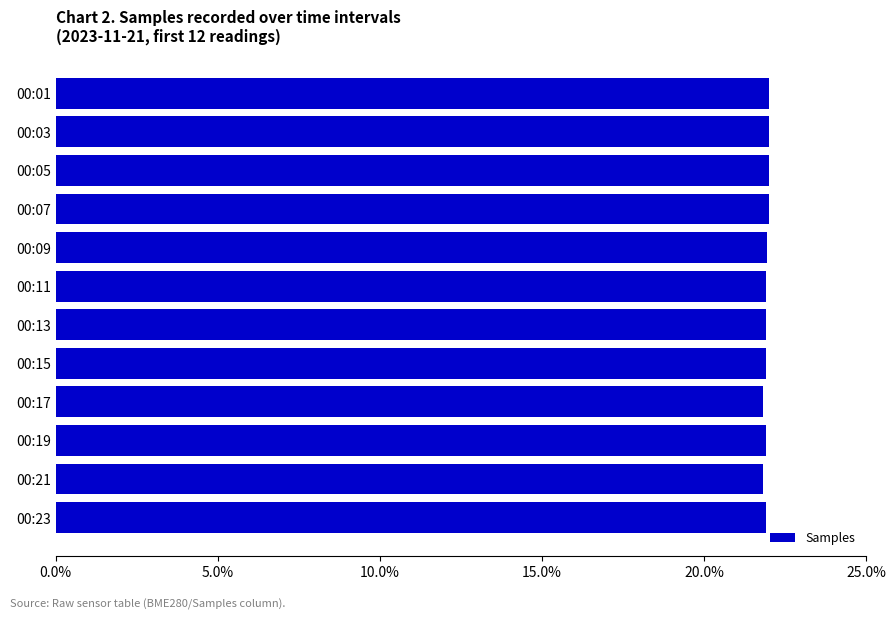

What is the average value?

21.9